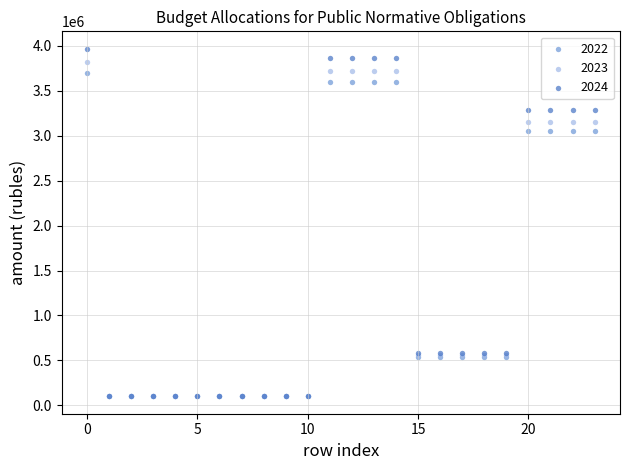

What are all the series names shown in the legend?

2022, 2023, 2024